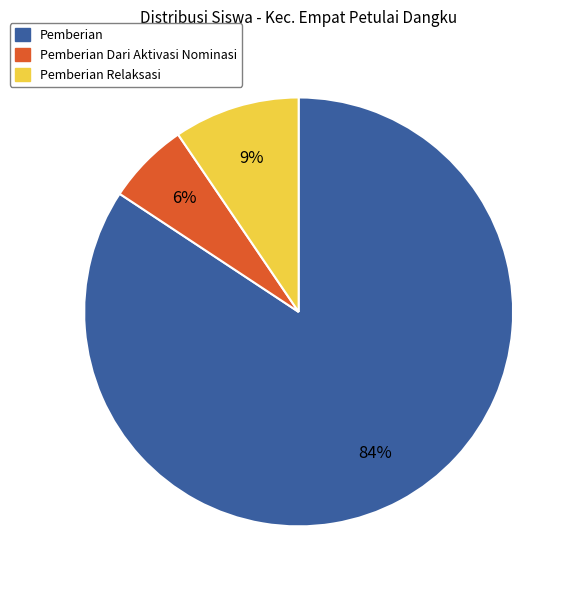

Is there a majority slice in this chart?

Yes